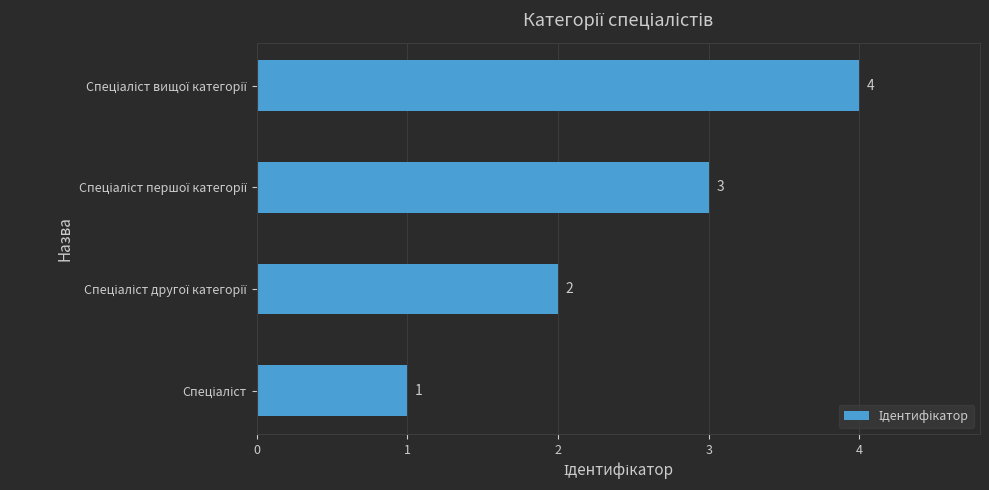

Count the values in the range 2 to 4.

3